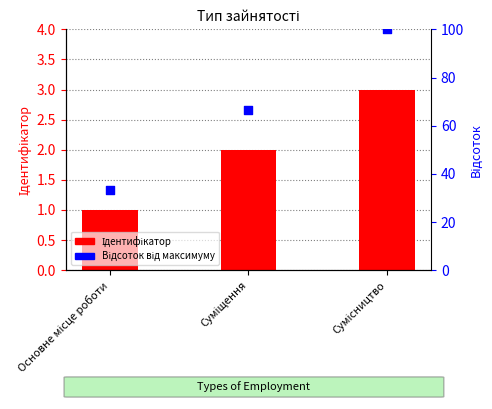

At which category is the sum across all series the highest?

Сумісництво